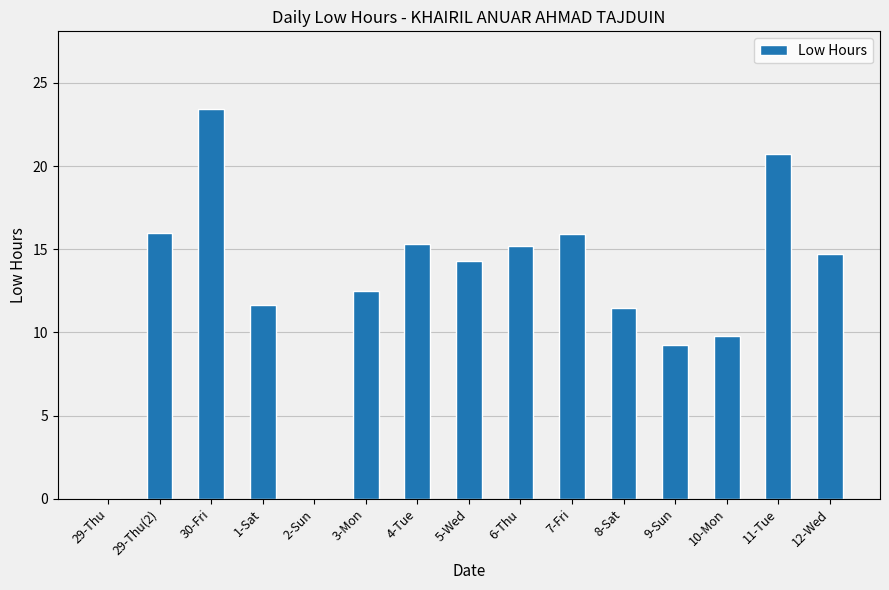

Is it true that the value at 29-Thu(2) is 28.7?

False